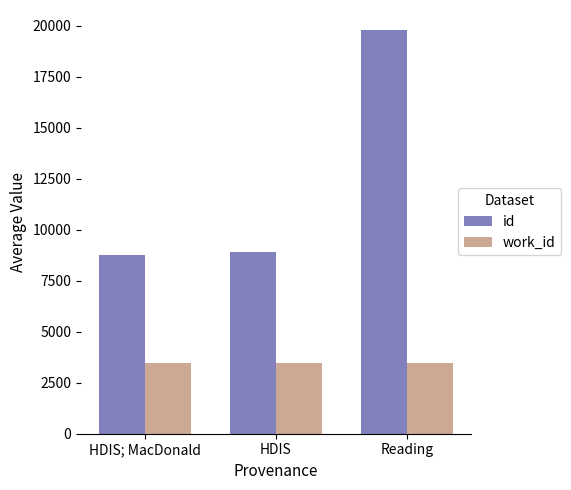

What value does the id series have at Reading?

19772.0